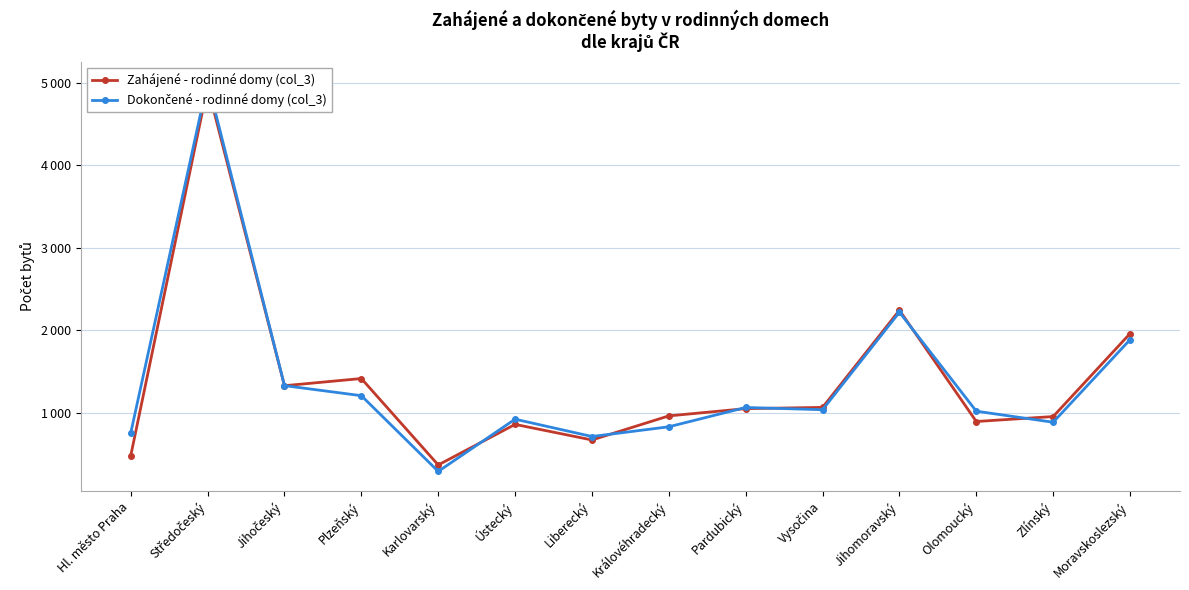

Which series changed the most between Ústecký and Zlínský?

Zahájené - rodinné domy (col_3)